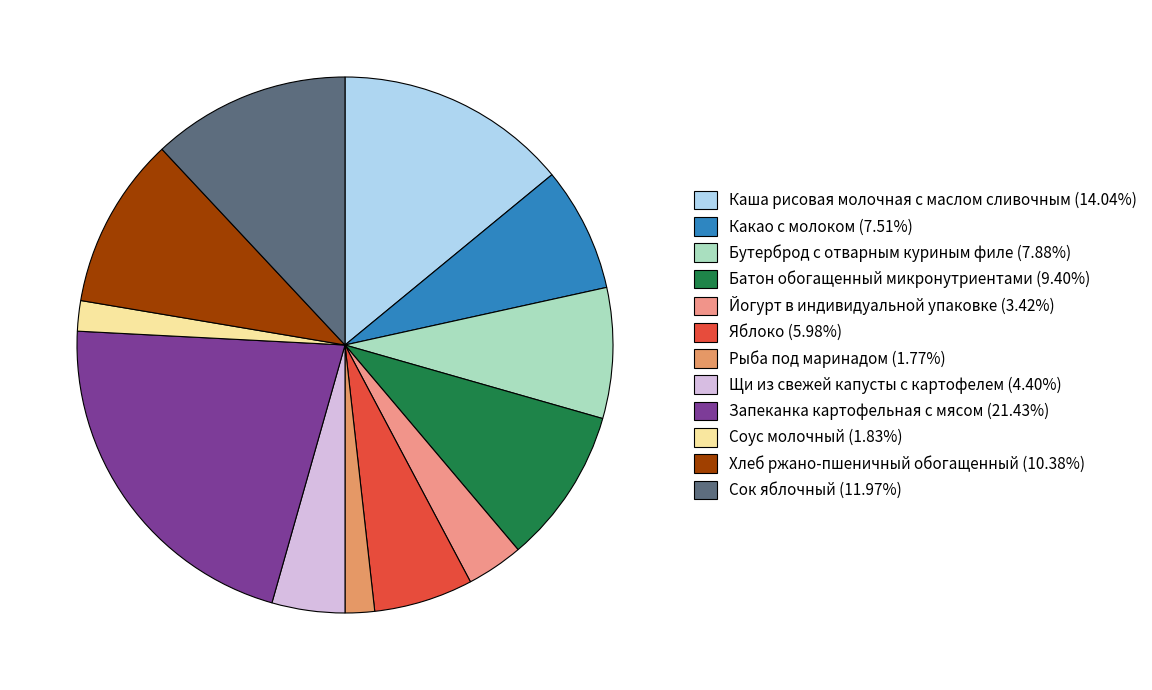

How many slices are in this pie chart?

12